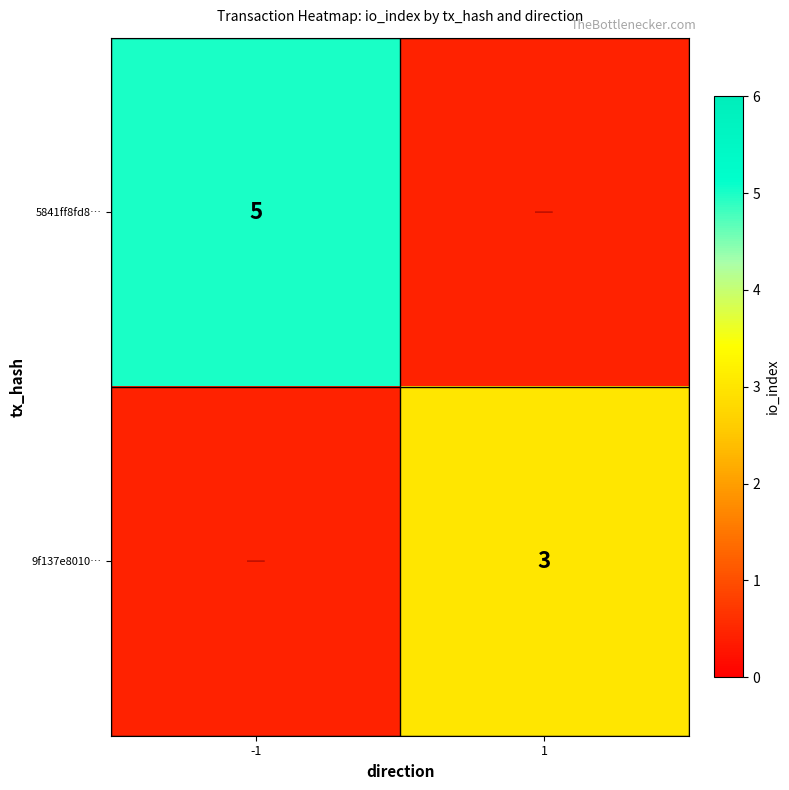

The 9f137e8010… series shows 1.7 at 1. True or false?

False